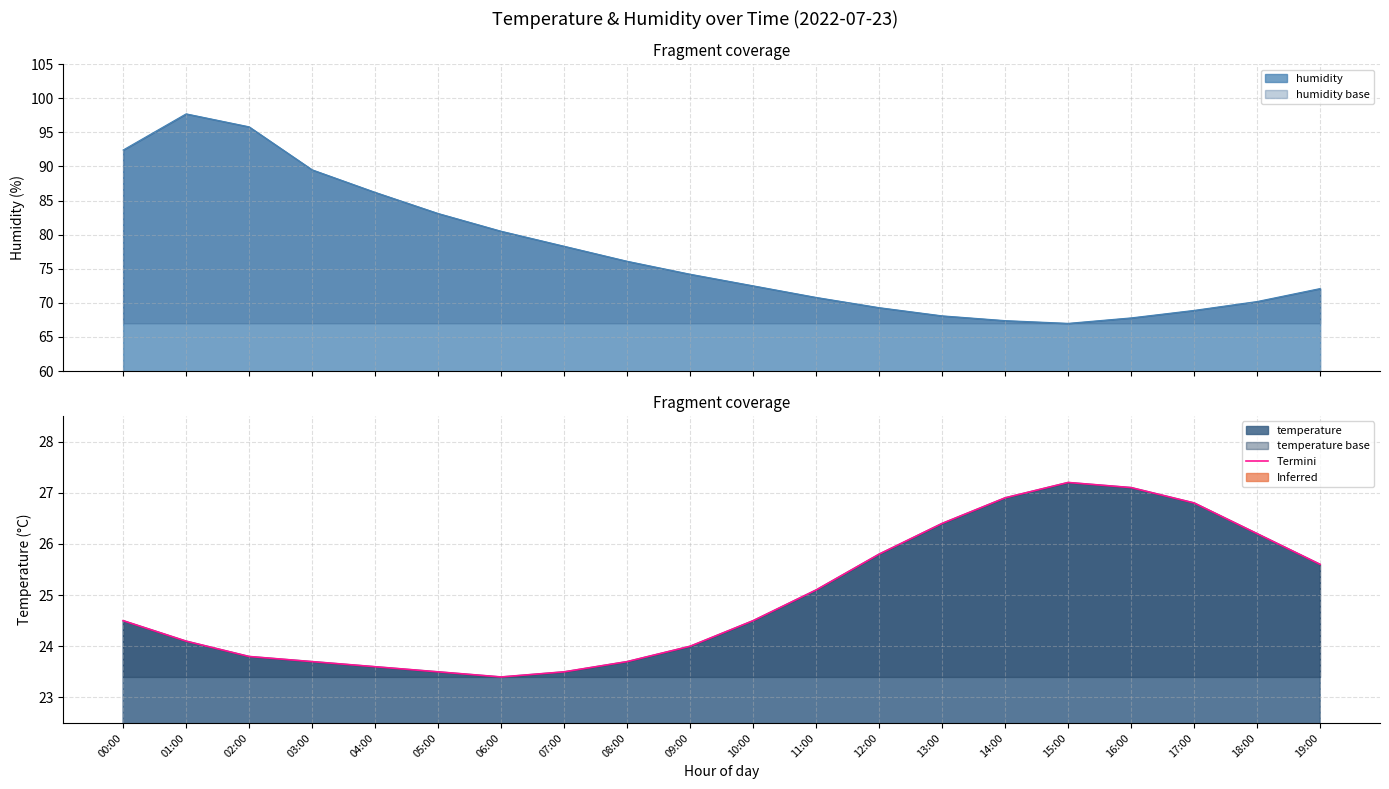

What is the change in value from 00:00 to 16:00?

+2.6